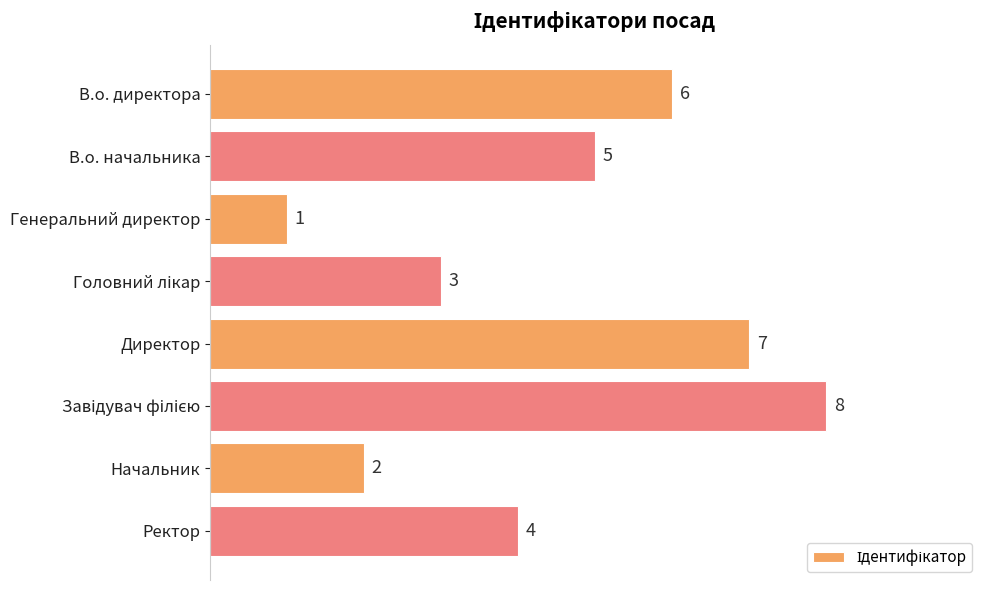

Is it true that the value at Генеральний директор is 1?

True